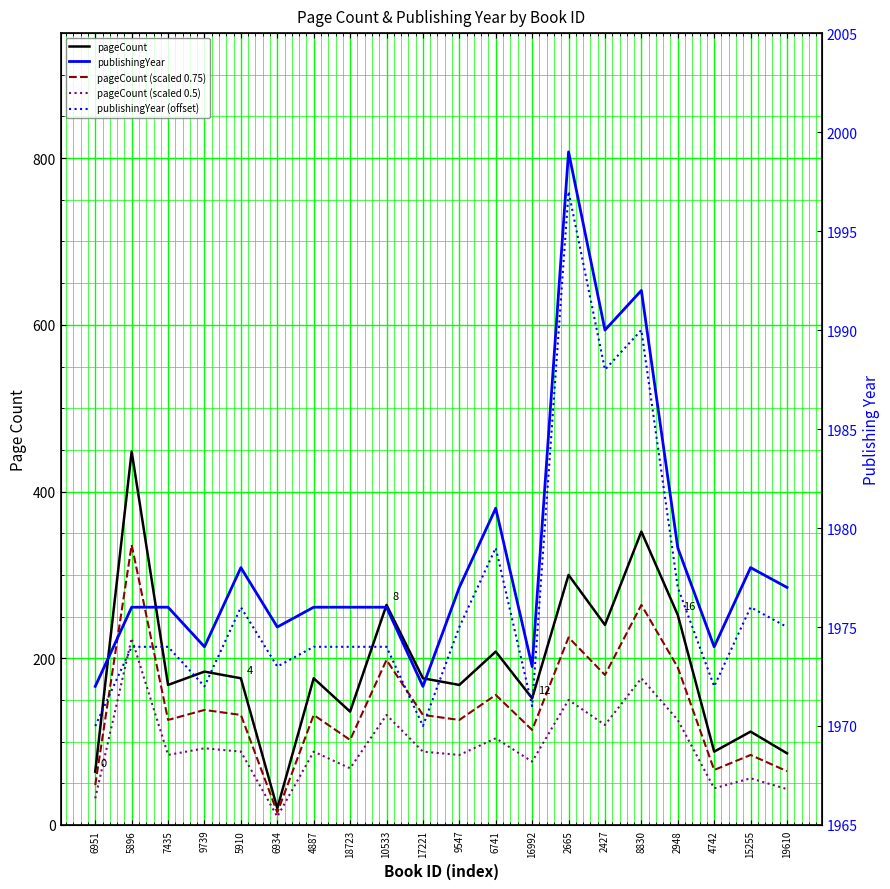

What is the label of the 8th point from the right?

16992